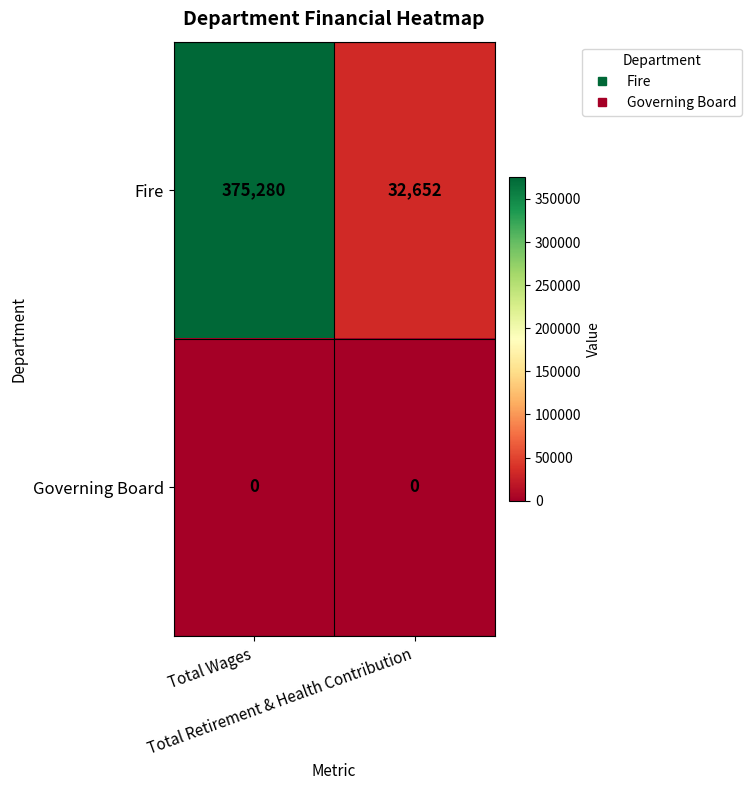

List the series in order of their peak value, highest first.

Fire, Governing Board